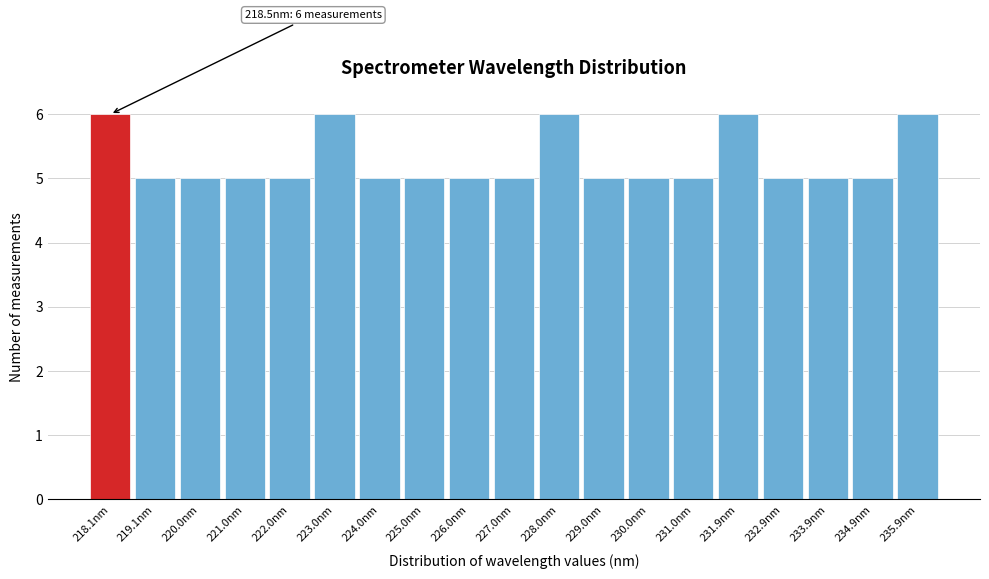

Reading right to left, extract all data points from this chart.

6	5	5	5	6	5	5	5	6	5	5	5	5	6	5	5	5	5	6